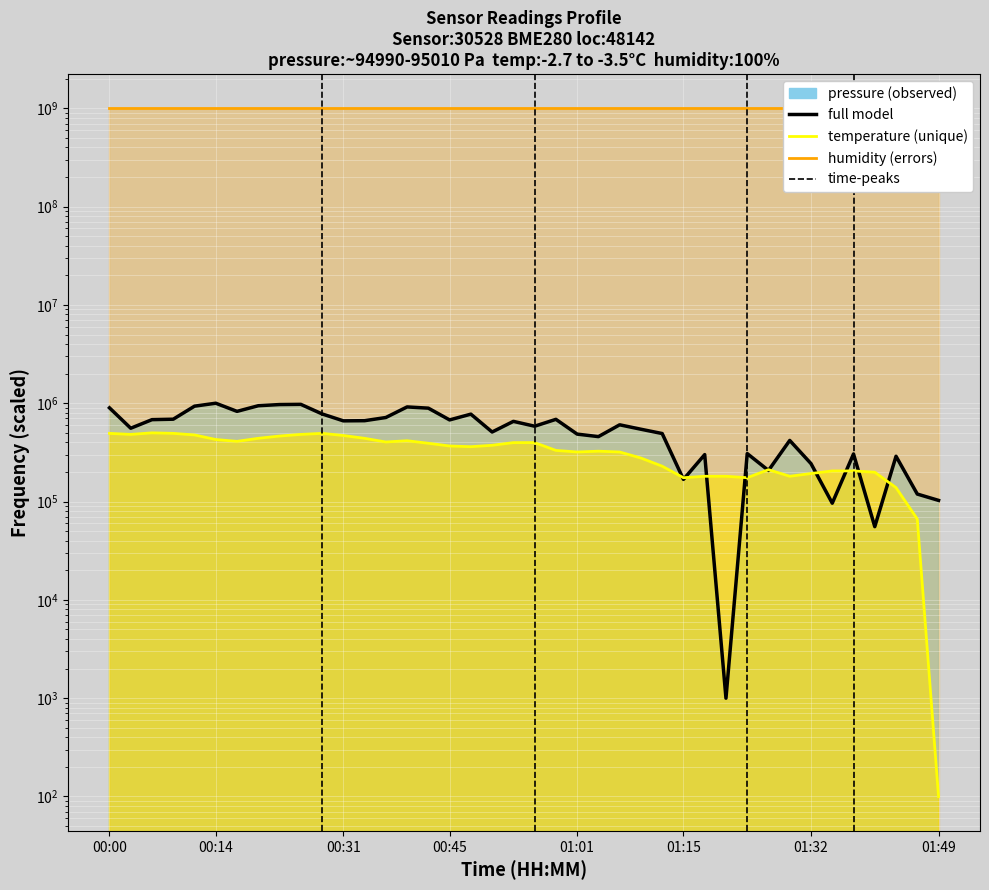

How many distinct data groups are displayed?

3